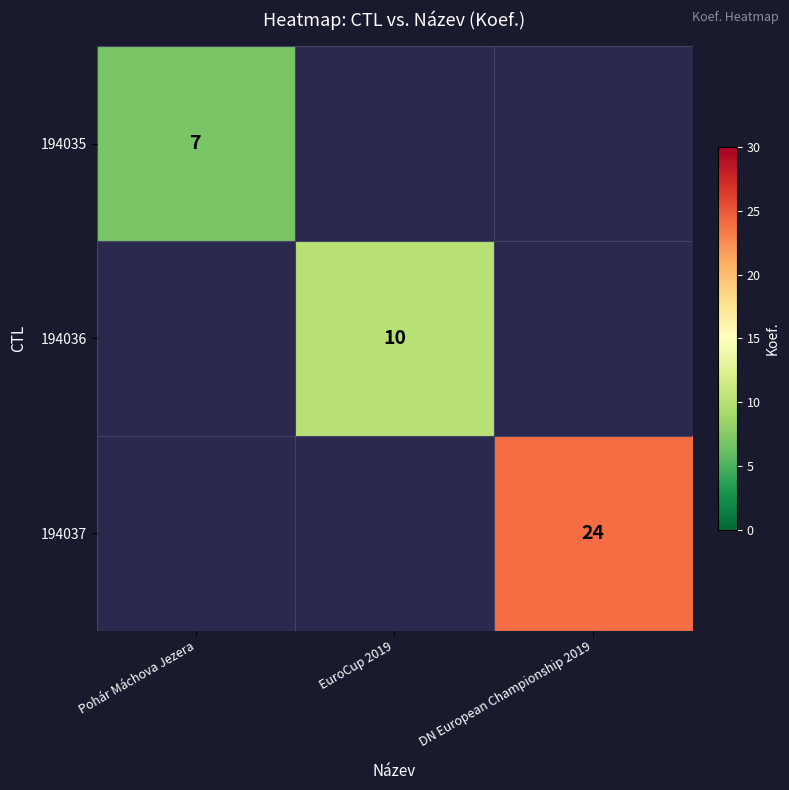

At how many categories does at least one series exceed 15?

1